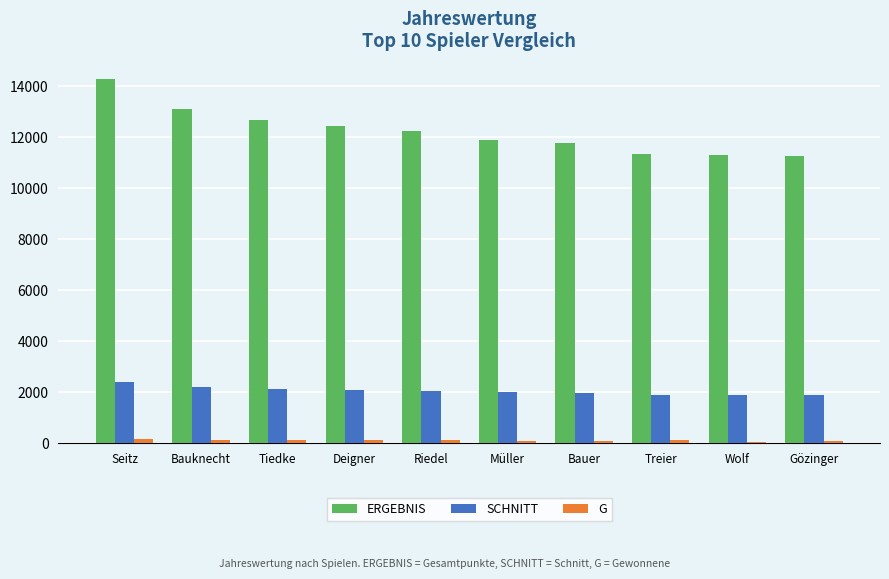

At which category is the sum across all series the highest?

Seitz